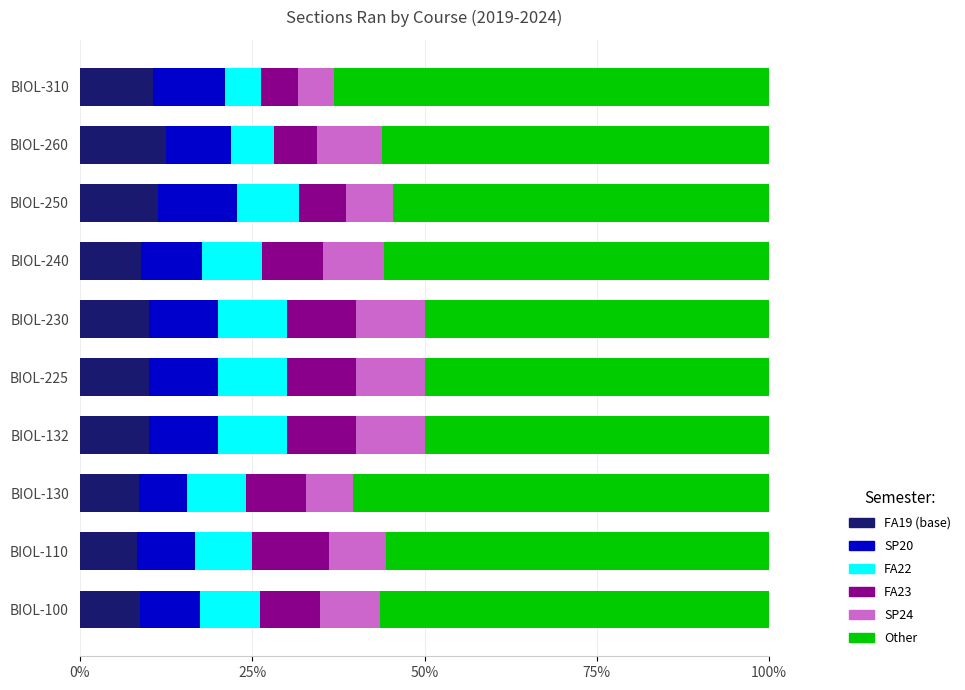

What are all the series names shown in the legend?

FA19 (base), SP20, FA22, FA23, SP24, Other